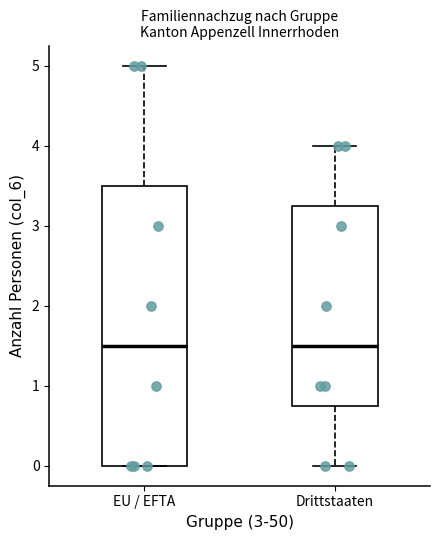

Which box is the tallest, from its lower edge to its upper edge?

EU / EFTA